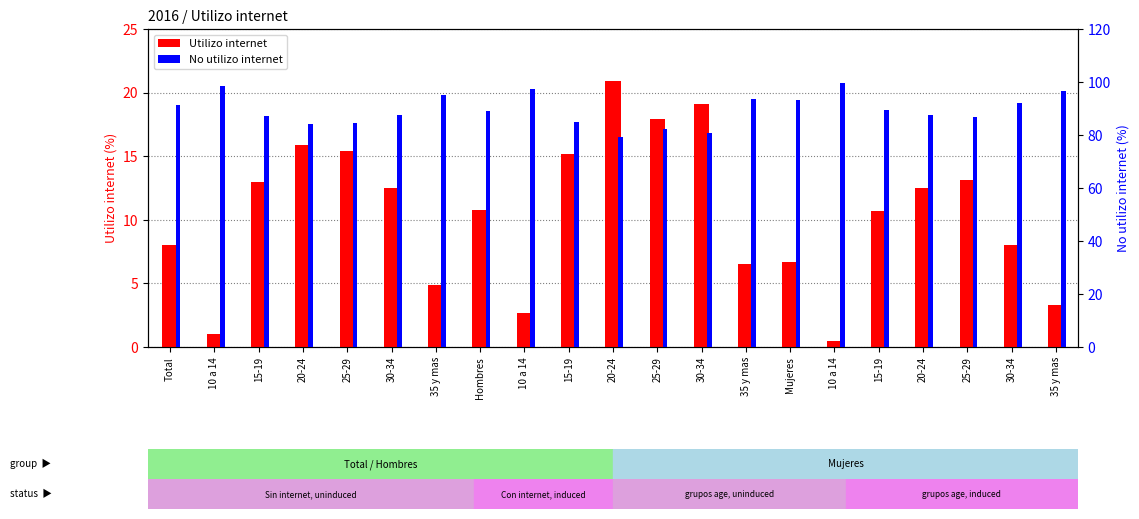

Is the value of No utilizo internet at 10 a 14 greater than the value of Utilizo internet at 35 y mas?

Yes